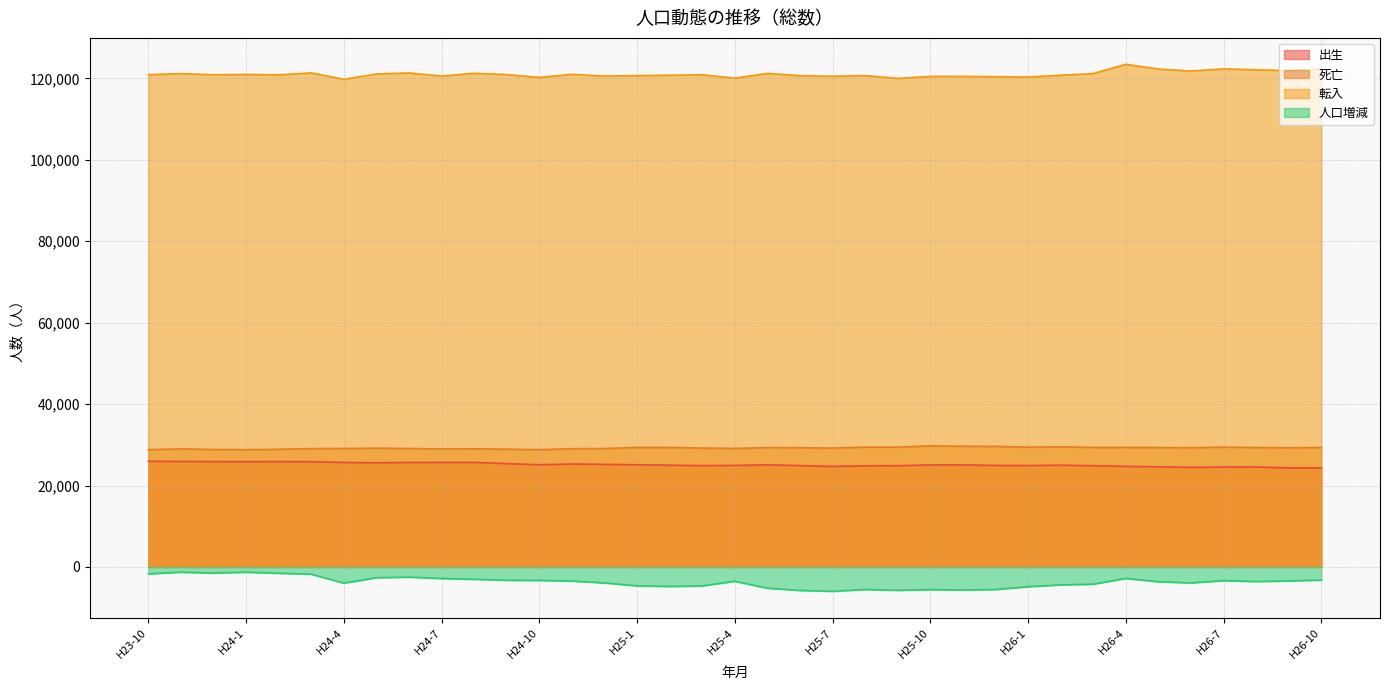

The 出生 series shows 24896 at H25-3. True or false?

True